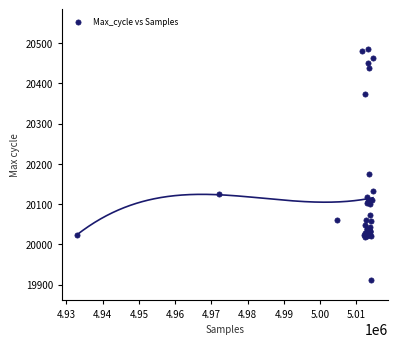

What Y value in the scatter plot is closest to 20198?

20174